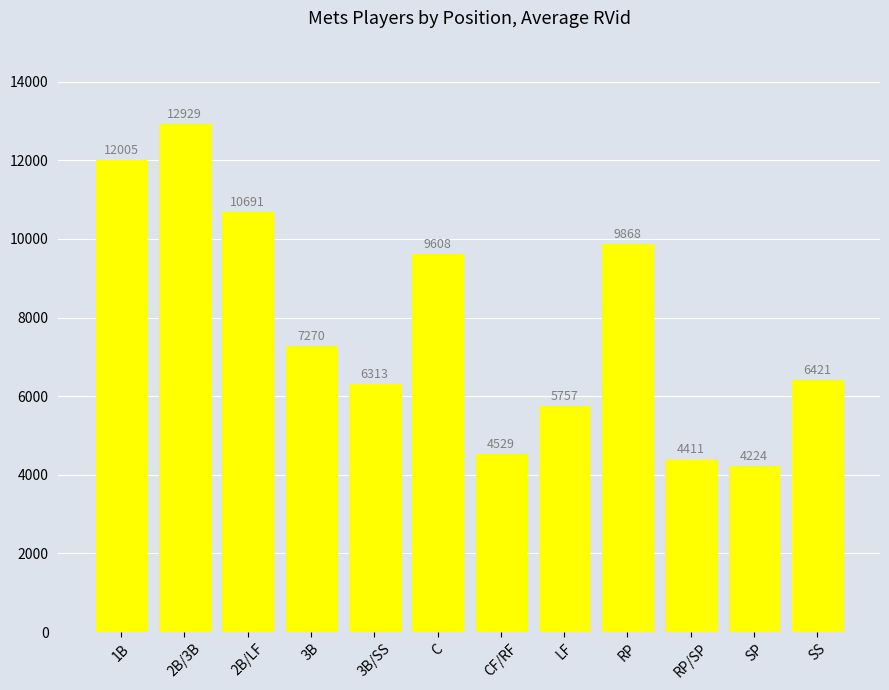

What is the change in value from CF/RF to LF?

+1228